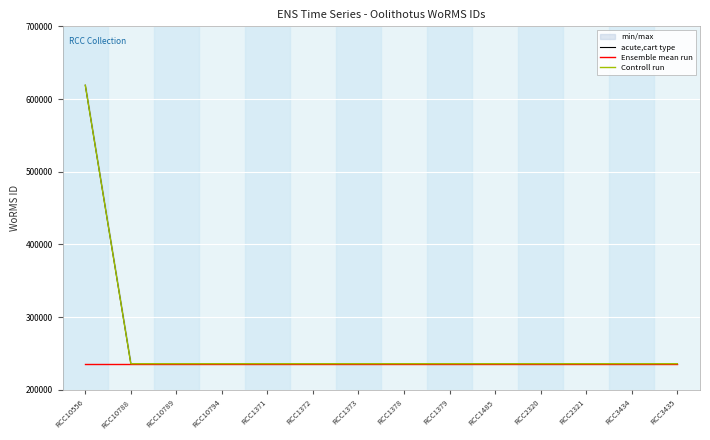

Is it true that Ensemble mean run equals 235962 at RCC2320?

True